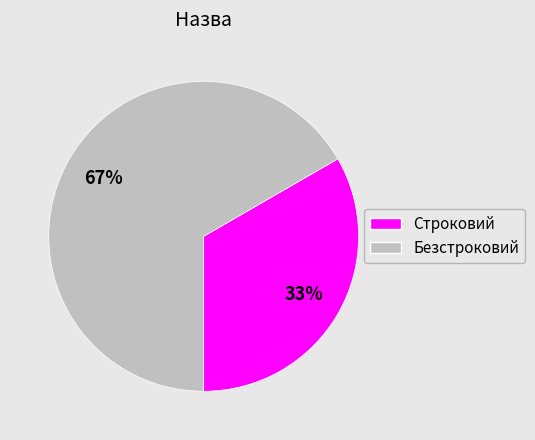

To the nearest percent, what is the combined percentage of Безстроковий and Строковий?

100%